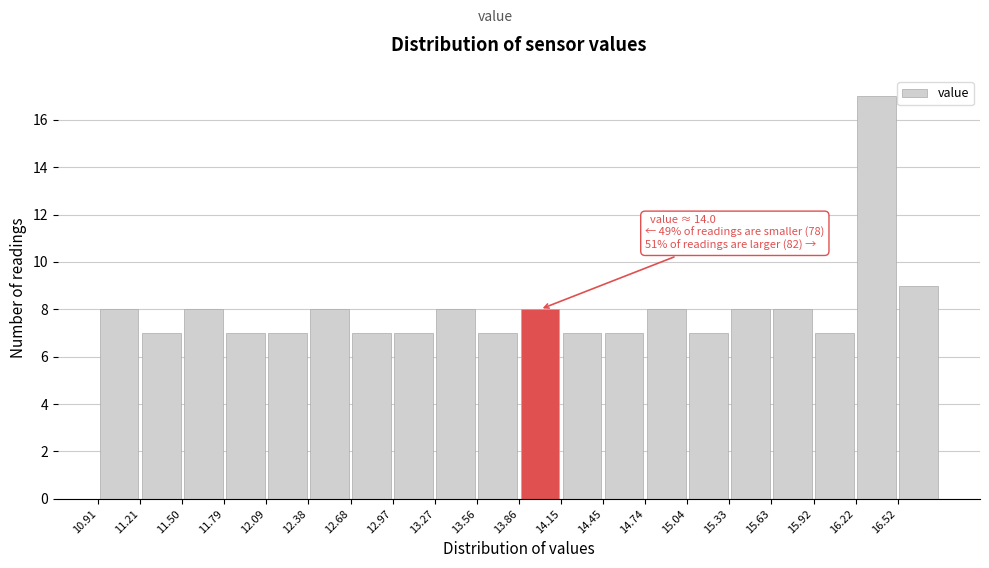

Which range on the x-axis has the tallest bar?

16.220 to 16.515